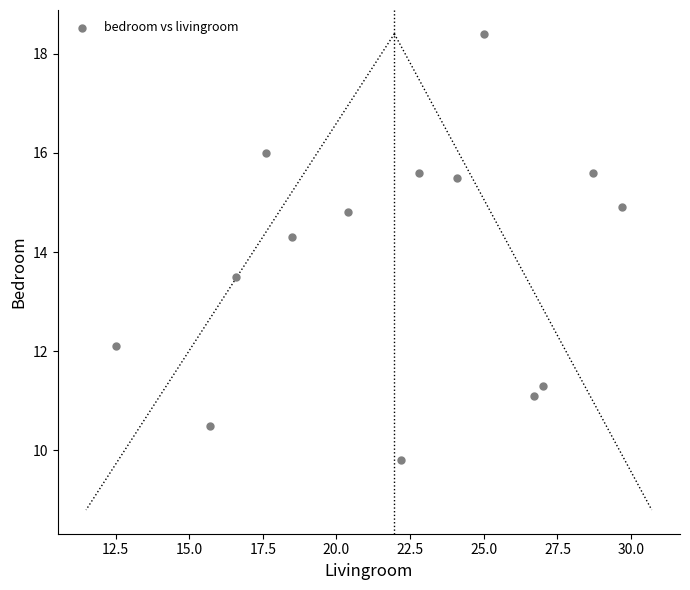

What is the range of Y values (max minus min)?

8.6